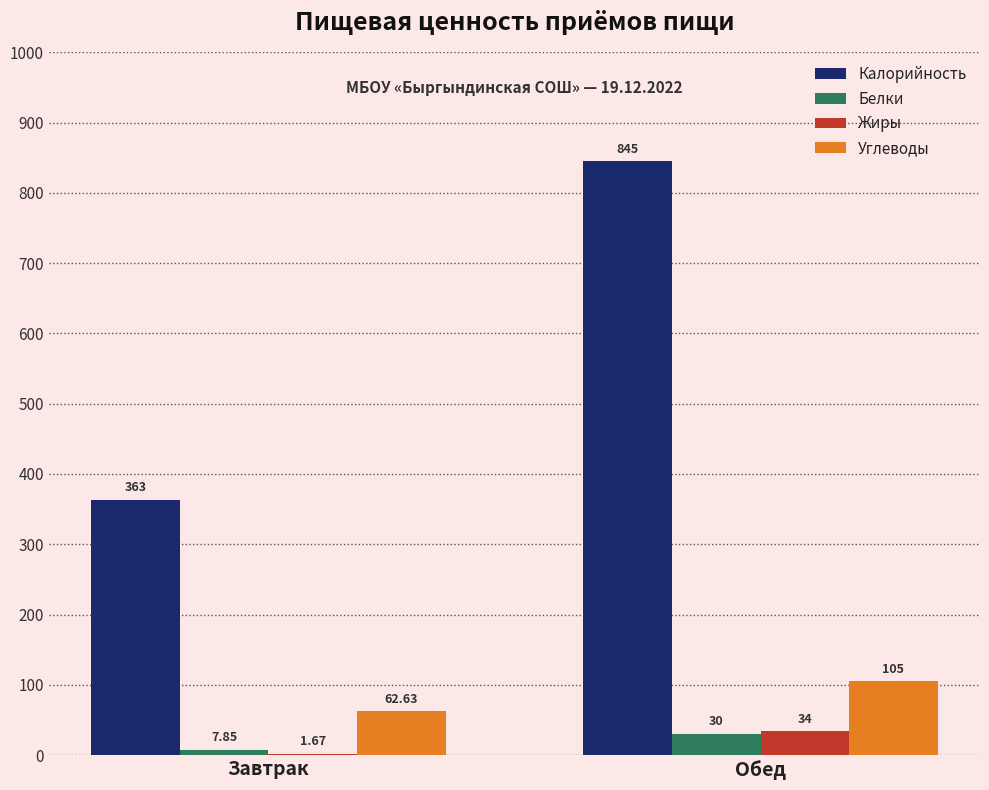

Which series has the widest spread of values?

Калорийность